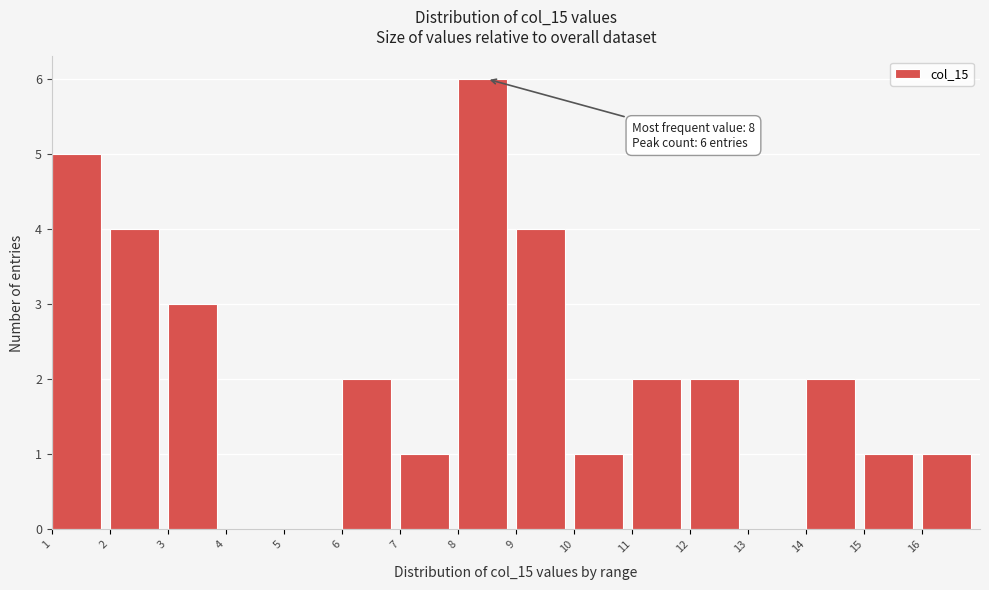

Which range on the x-axis has the tallest bar?

8 to 9